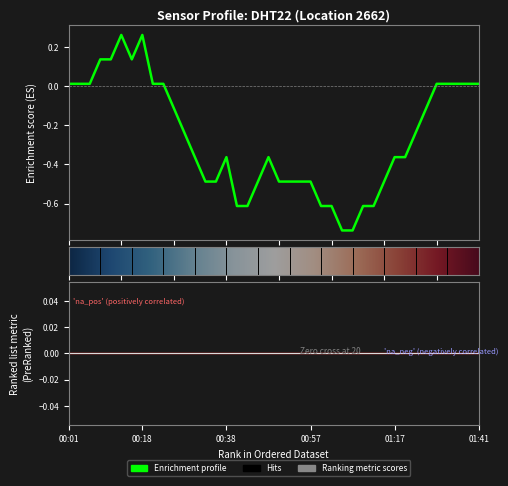

The chart shows a value of 0.0 at 38. True or false?

True